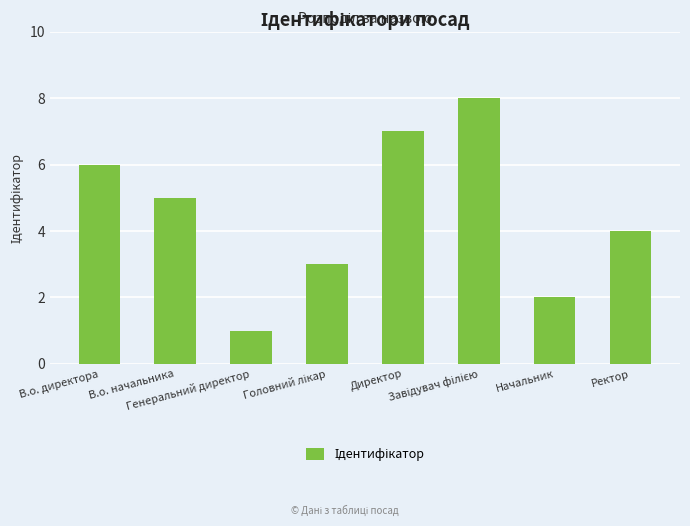

What is the difference between the maximum and minimum values?

7